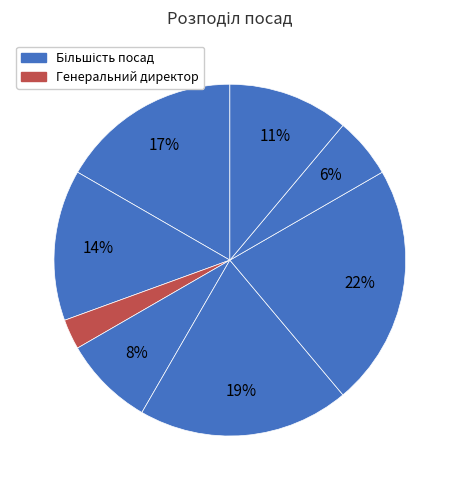

How many slices are in this pie chart?

8